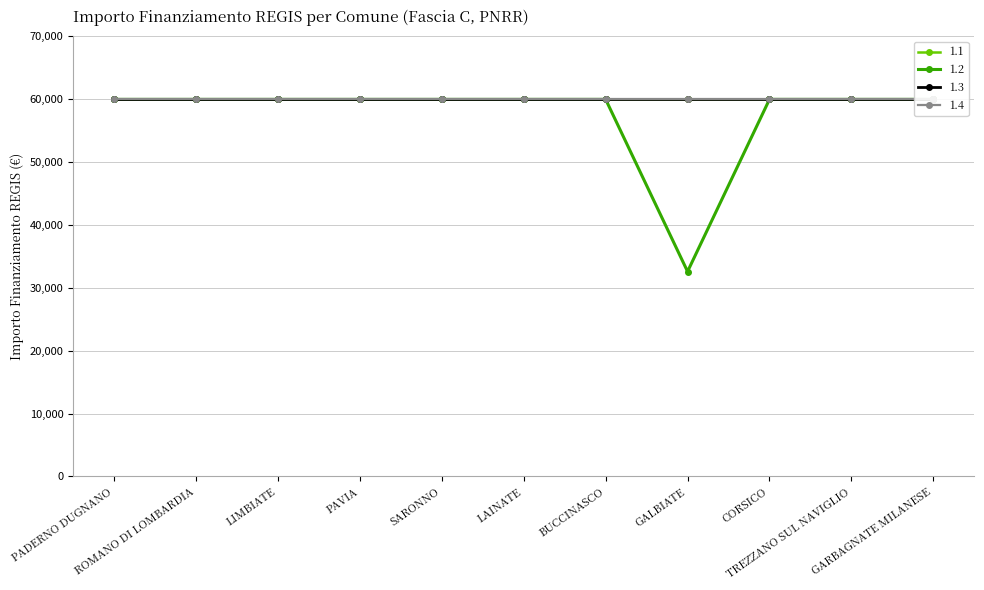

How many lines are shown in the chart?

4